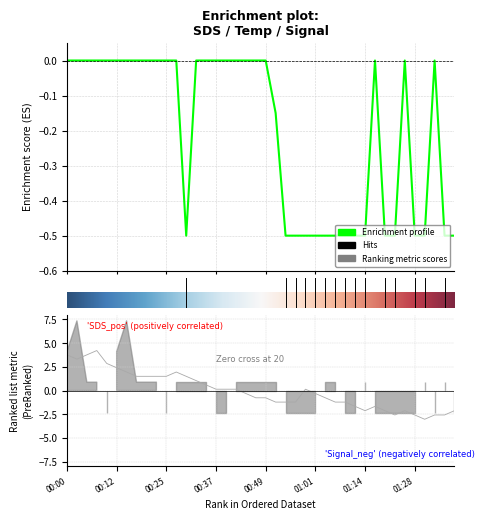

What is the smallest value displayed?

-3.0